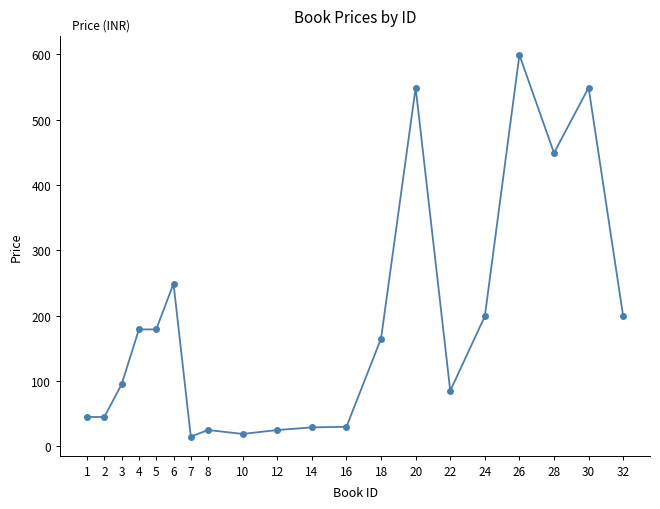

True or false: the data shows 25 at 12.

True